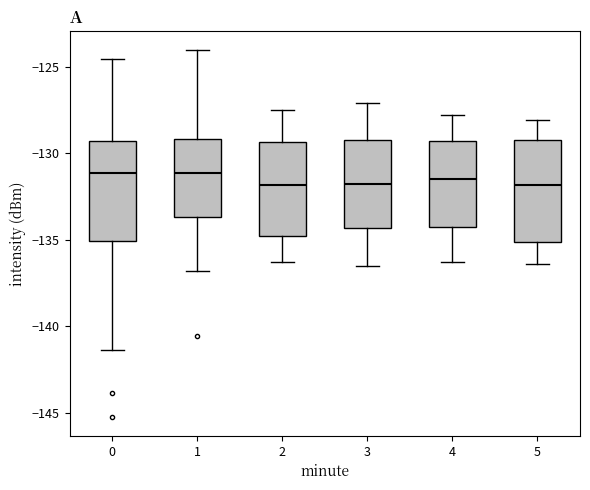

Reading left to right, read every box against the y-axis: the position of its median line, the range the box covers, and the ends of its whiskers. The values are not printed on the chart, so give them approximately, as read against the axis.

0: median -131.0, box -135.0 to -129.5, whiskers -141.5 to -124.5
1: median -131.0, box -133.5 to -129.0, whiskers -137.0 to -124.0
2: median -132.0, box -135.0 to -129.5, whiskers -136.5 to -127.5
3: median -132.0, box -134.5 to -129.0, whiskers -136.5 to -127.0
4: median -131.5, box -134.5 to -129.5, whiskers -136.5 to -128.0
5: median -132.0, box -135.0 to -129.0, whiskers -136.5 to -128.0